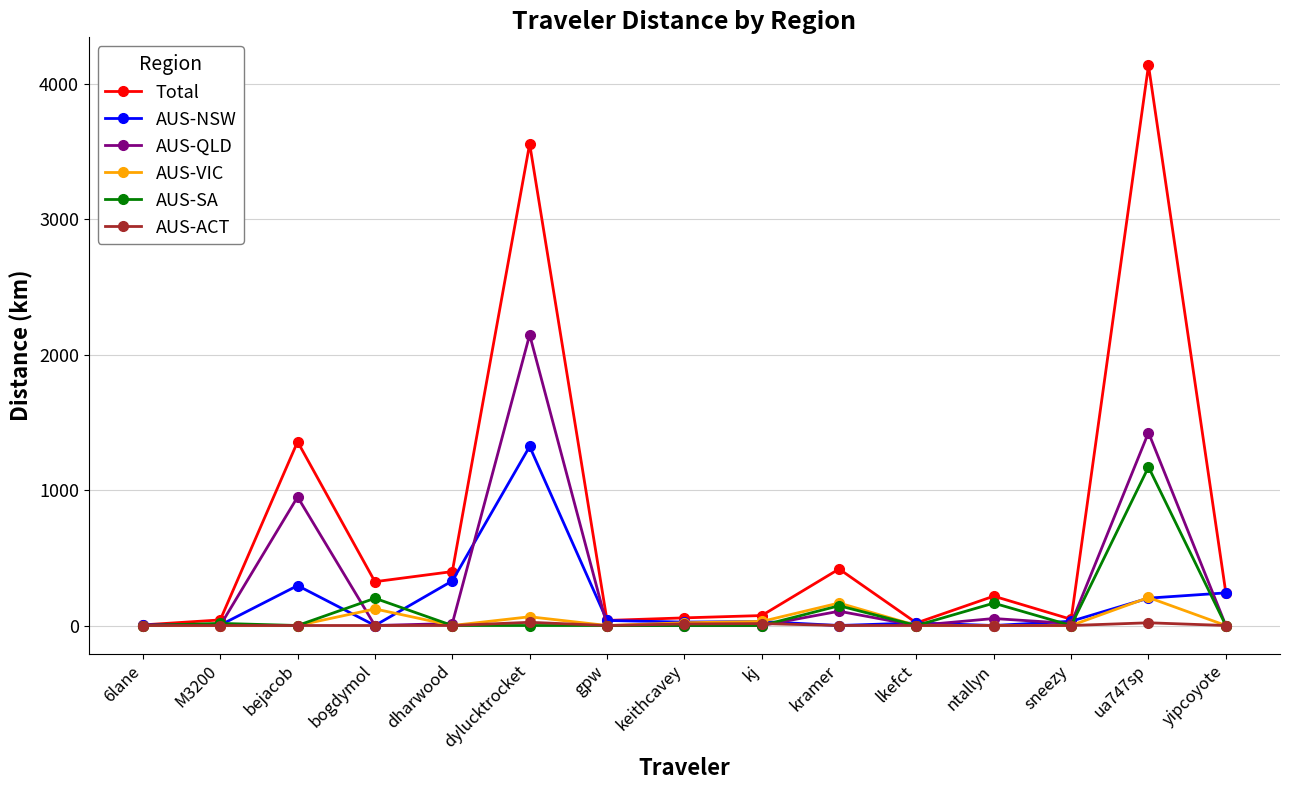

What is the maximum value shown in the chart?

4138.8